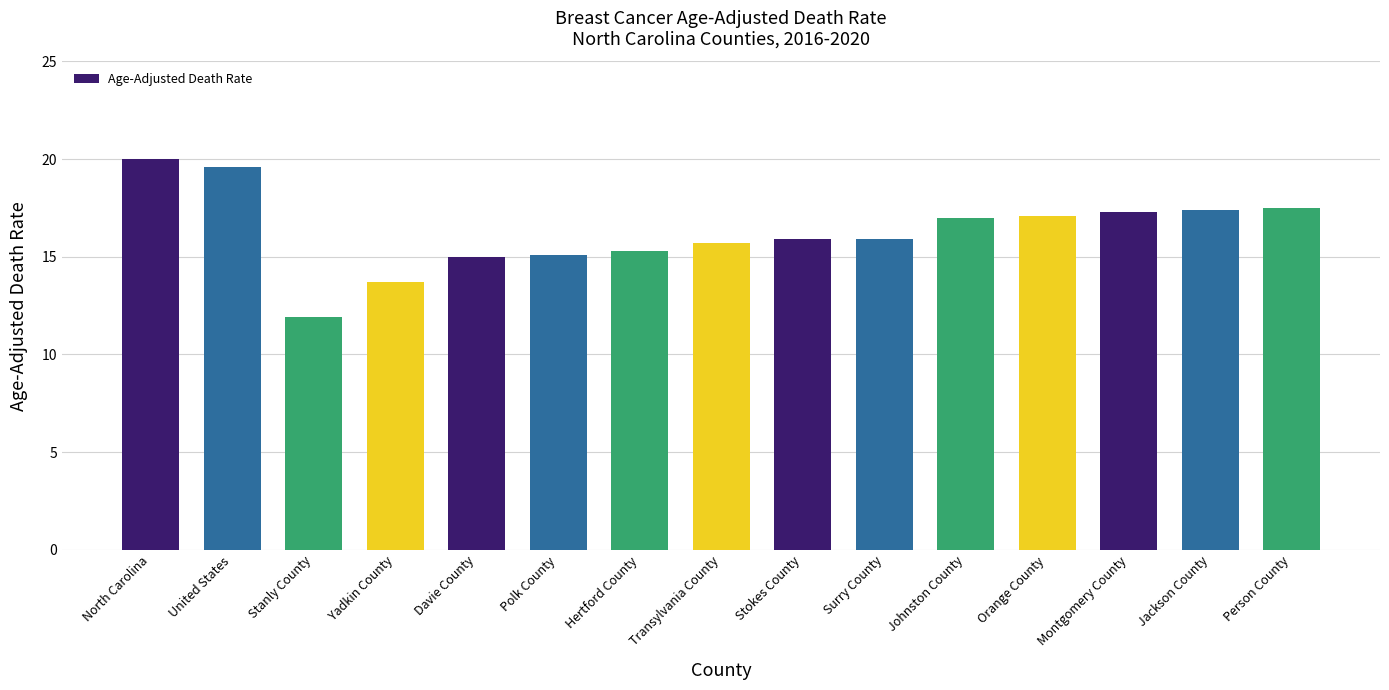

Count the number of data series in this chart.

1